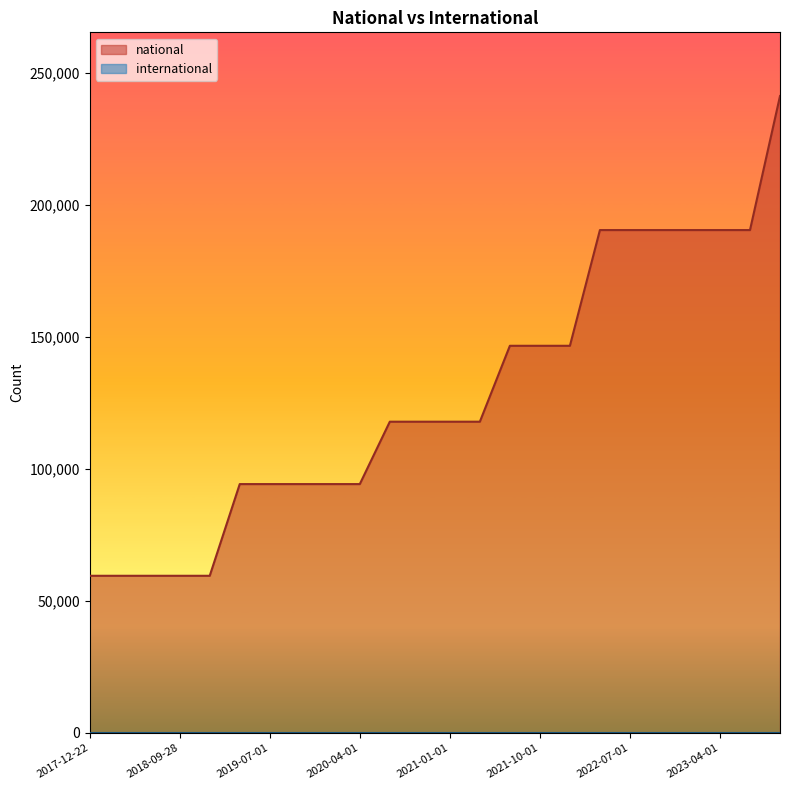

Reading right to left, what are all the values shown in this chart?

241189	190437	190437	190437	190437	190437	190437	146618	146618	146618	117876	117876	117876	117876	94251	94251	94251	94251	94251	59530	59530	59530	59530	59530